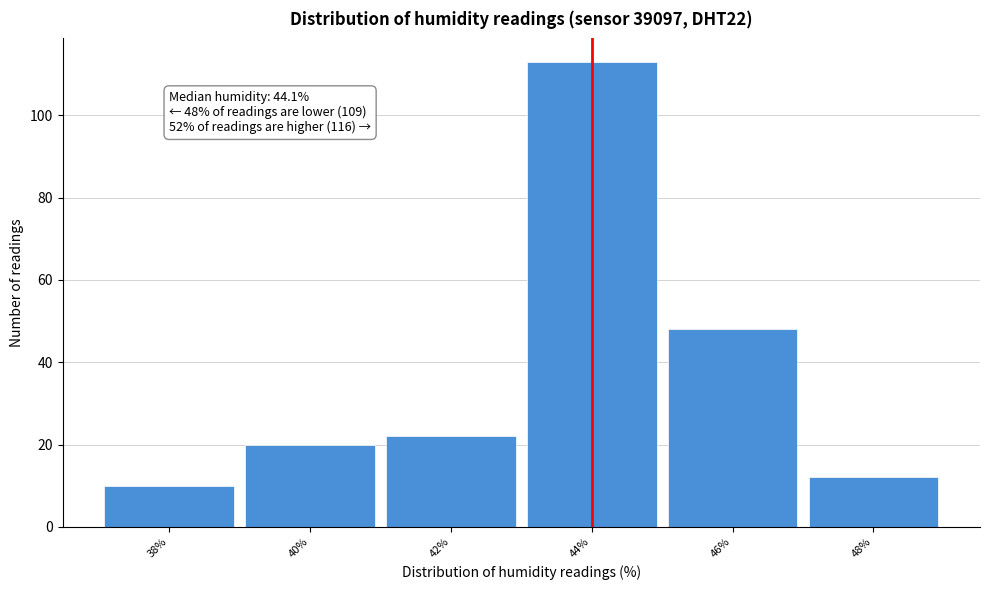

Which range on the x-axis has the tallest bar?

43.1 to 45.1